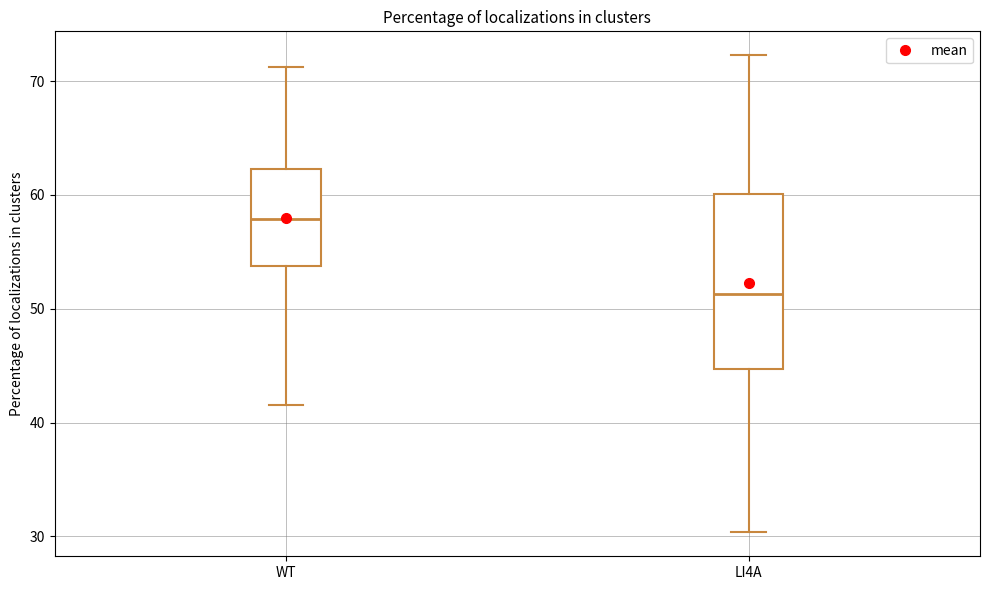

Reading left to right, read every box against the y-axis: the position of its median line, the range the box covers, and the ends of its whiskers. The values are not printed on the chart, so give them approximately, as read against the axis.

WT: median 58, box 54 to 62, whiskers 42 to 71
LI4A: median 51, box 45 to 60, whiskers 30 to 72